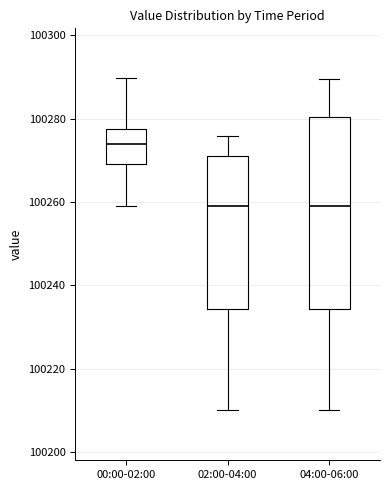

Reading left to right, transcribe this box plot: for each box, give where its median line is, the range the box spans, and where its two whiskers end, as read against the y-axis. The values are not printed on the chart, so give them approximately, as read against the axis.

00:00-02:00: median 100274, box 100270 to 100278, whiskers 100260 to 100290
02:00-04:00: median 100260, box 100234 to 100272, whiskers 100210 to 100276
04:00-06:00: median 100260, box 100234 to 100280, whiskers 100210 to 100290